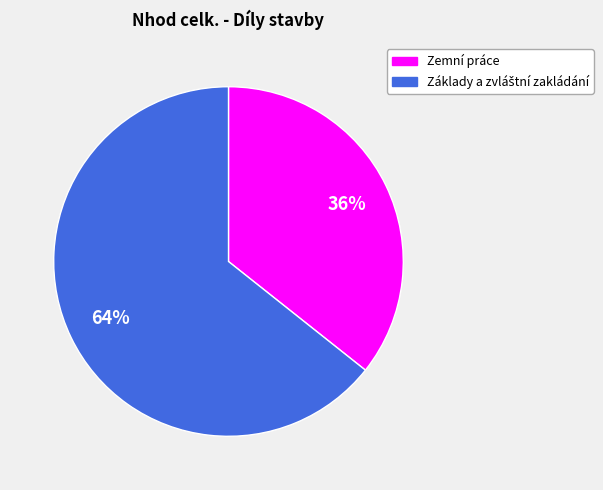

Which slice is the smallest?

Zemní práce